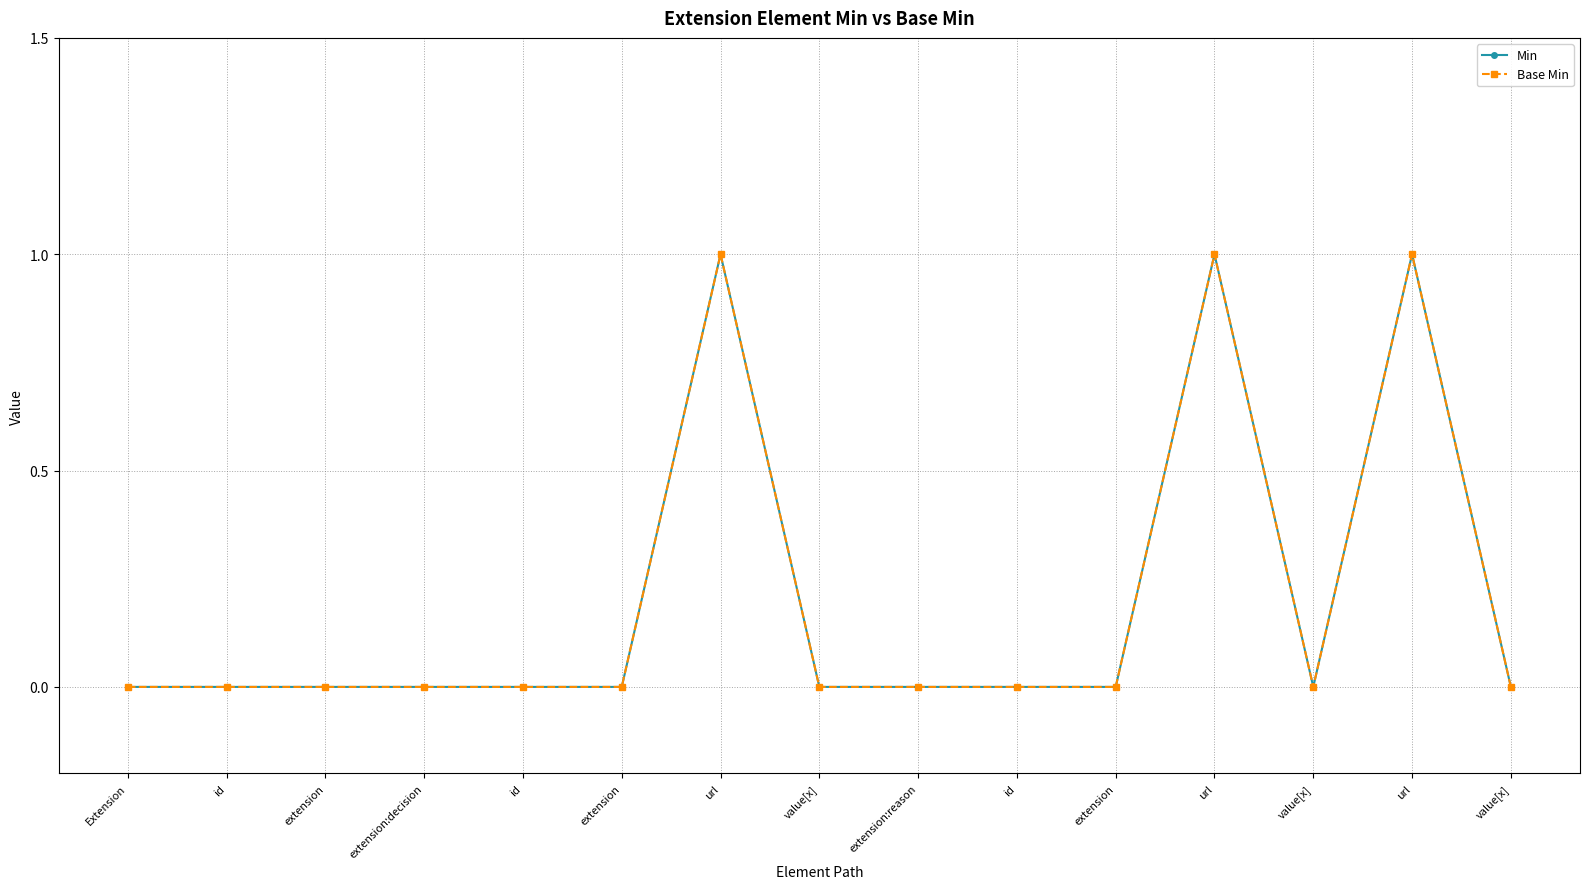

True or false: Base Min has a value of 0 at id.

True